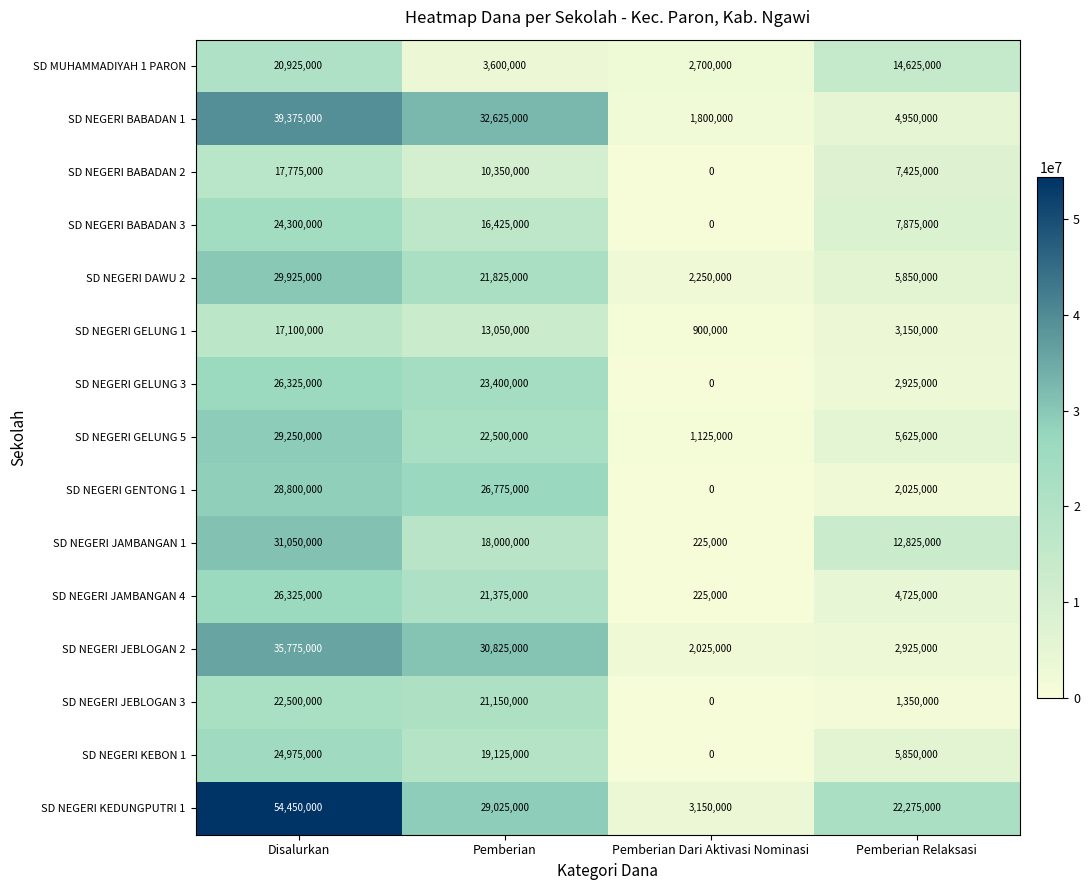

At which label does SD MUHAMMADIYAH 1 PARON first exceed 14625000?

Disalurkan